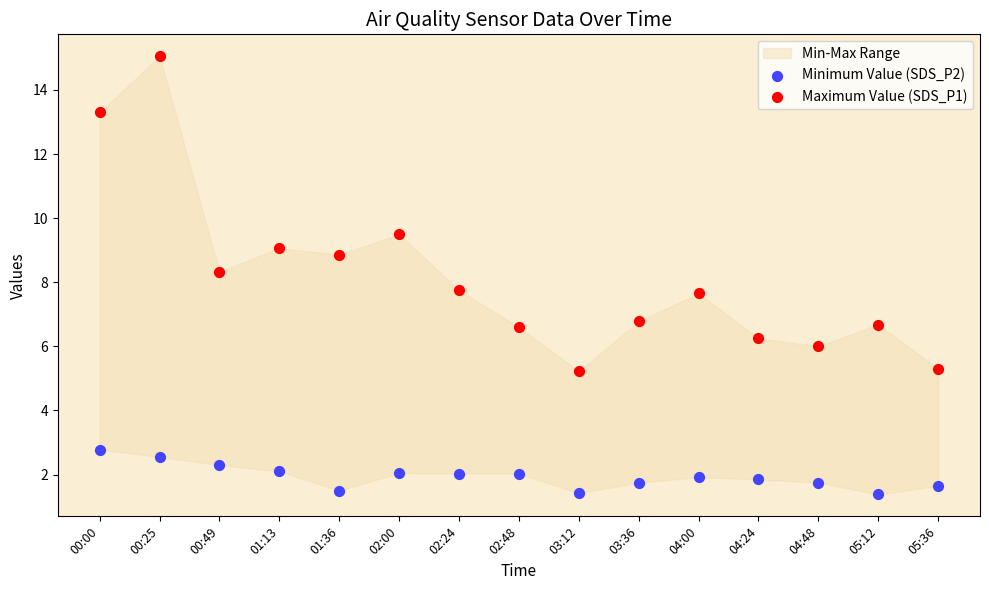

Across all data points, what is the range of Y values (max minus min)?

13.7